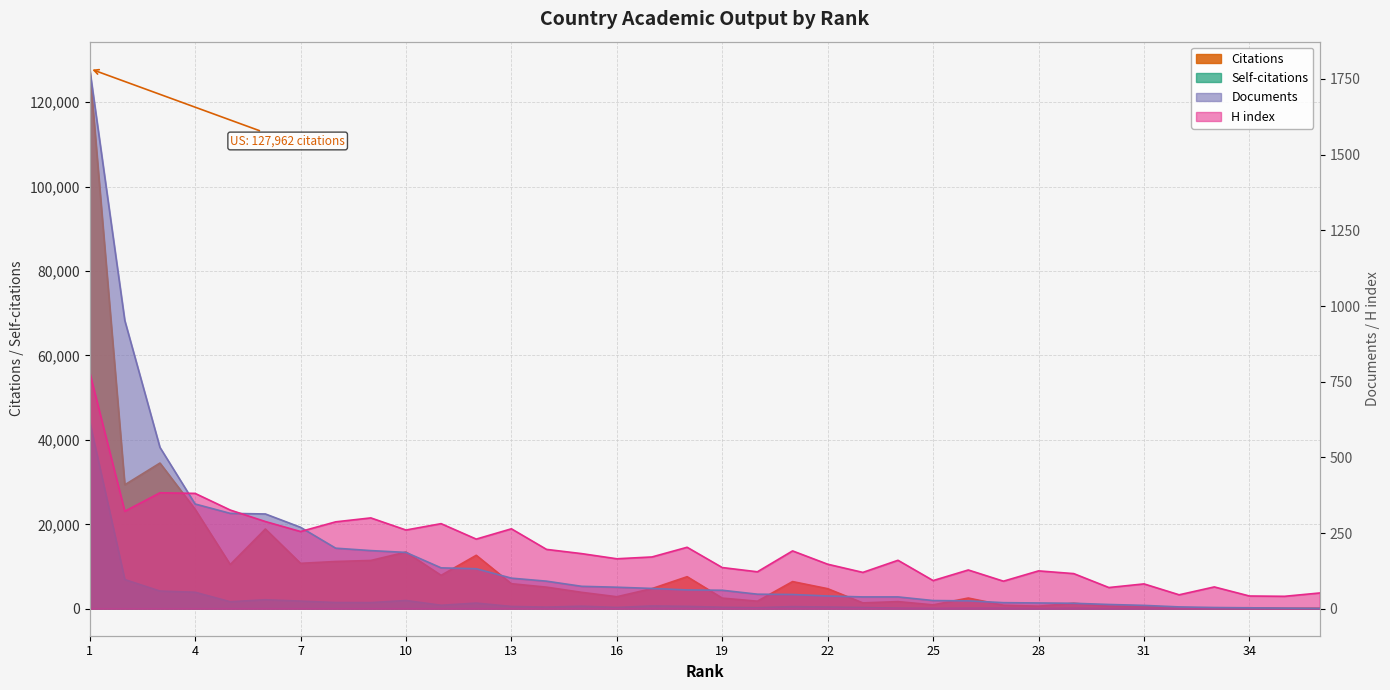

How many data points in Documents are less than 62?

18